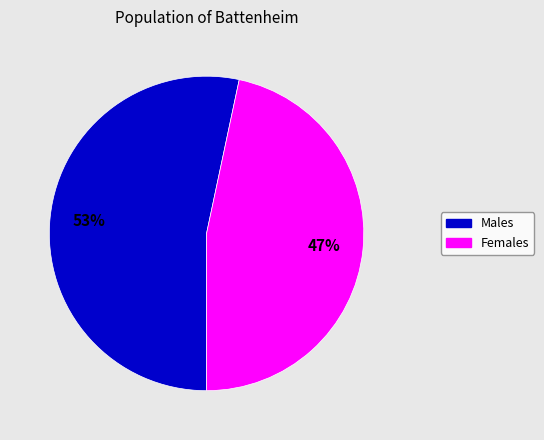

To the nearest percent, what is the average slice percentage?

50%